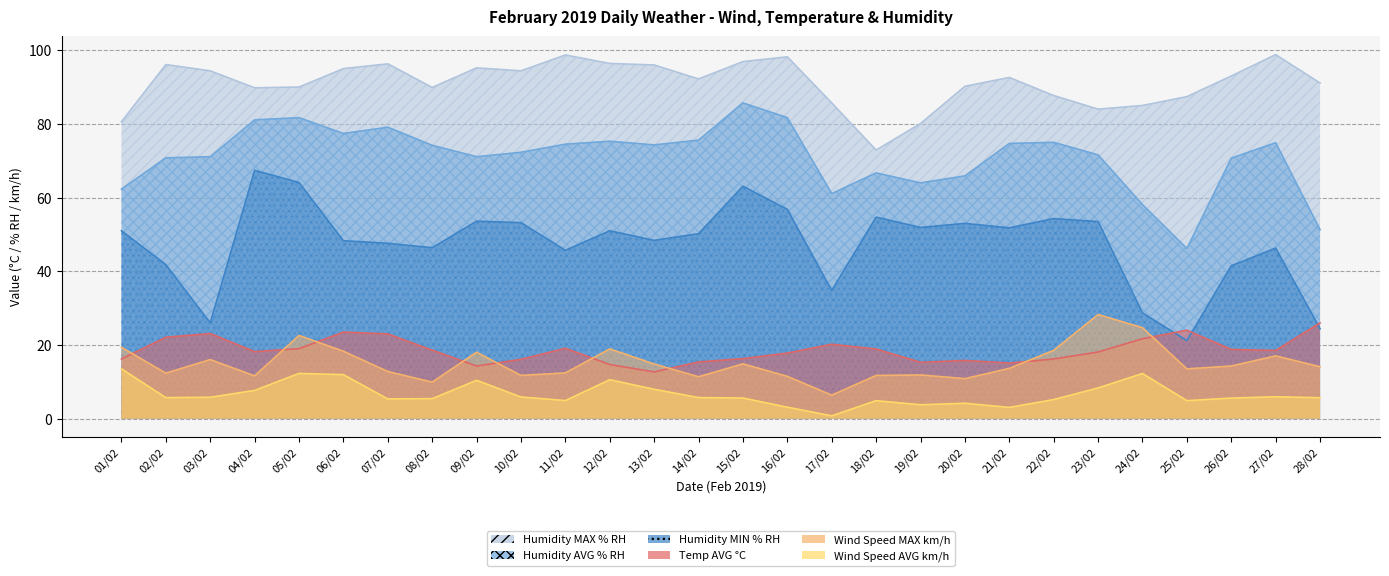

How many distinct data groups are displayed?

6